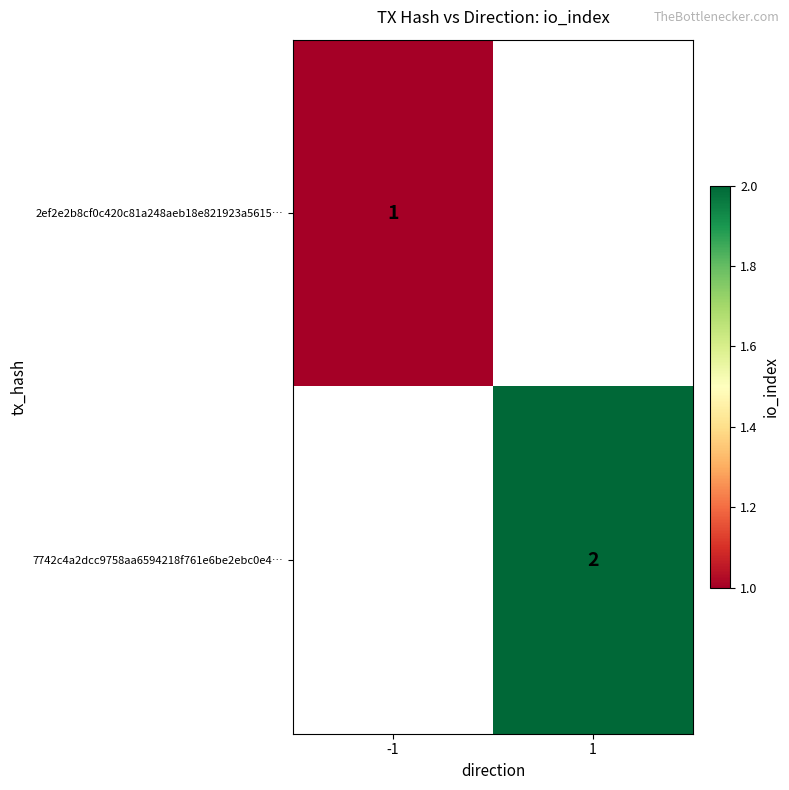

The 7742c4a2dcc9758aa6594218f761e6be2ebc0e4… series shows 3 at 1. True or false?

False